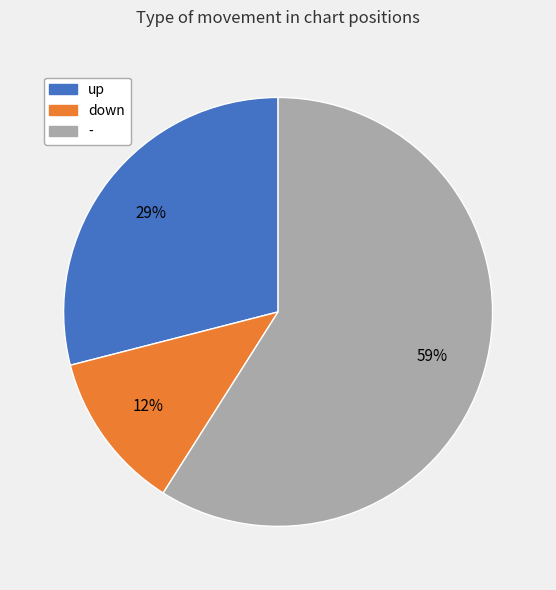

Is there any slice that represents more than half of the pie?

Yes